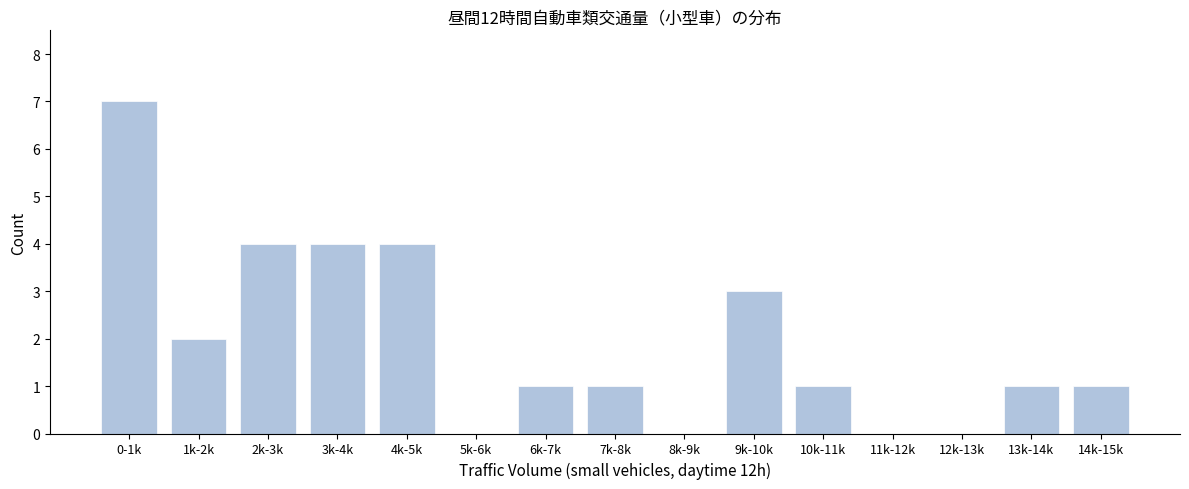

Reading right to left, what are all the values shown in this chart?

14k-15k=1	13k-14k=1	12k-13k=0	11k-12k=0	10k-11k=1	9k-10k=3	8k-9k=0	7k-8k=1	6k-7k=1	5k-6k=0	4k-5k=4	3k-4k=4	2k-3k=4	1k-2k=2	0-1k=7